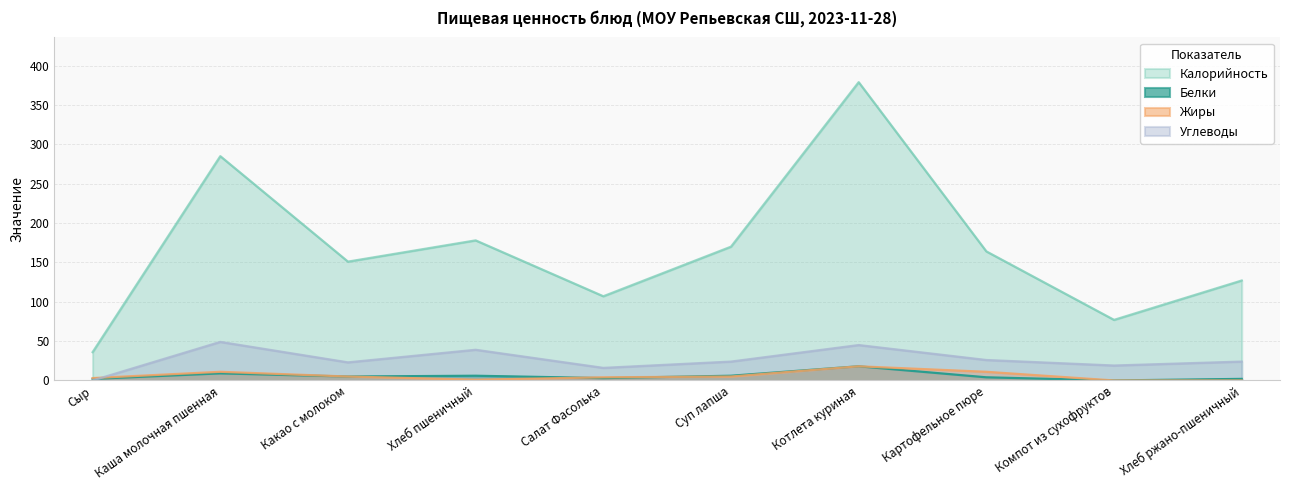

Rank the series at Сыр from highest to lowest value.

Калорийность, Жиры, Белки, Углеводы